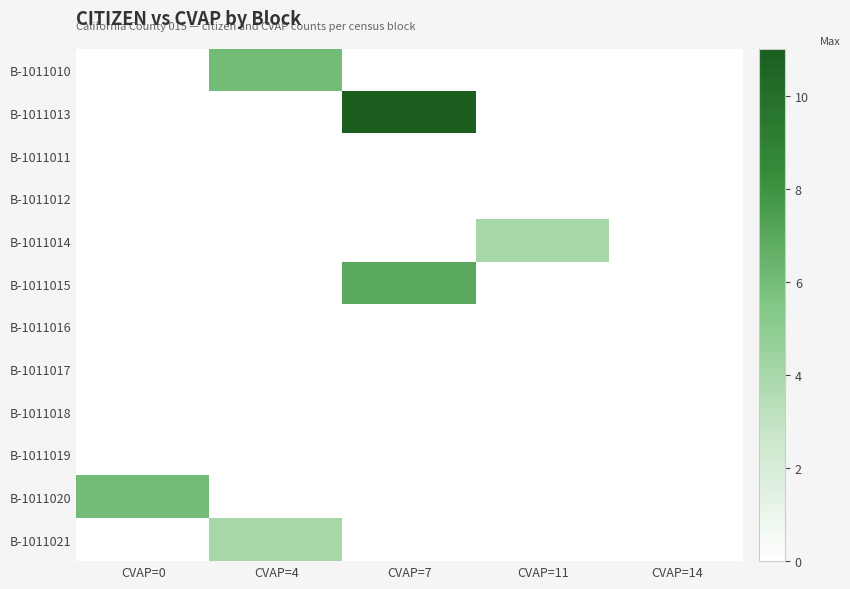

Which label corresponds to the smallest value in the chart?

CVAP=0